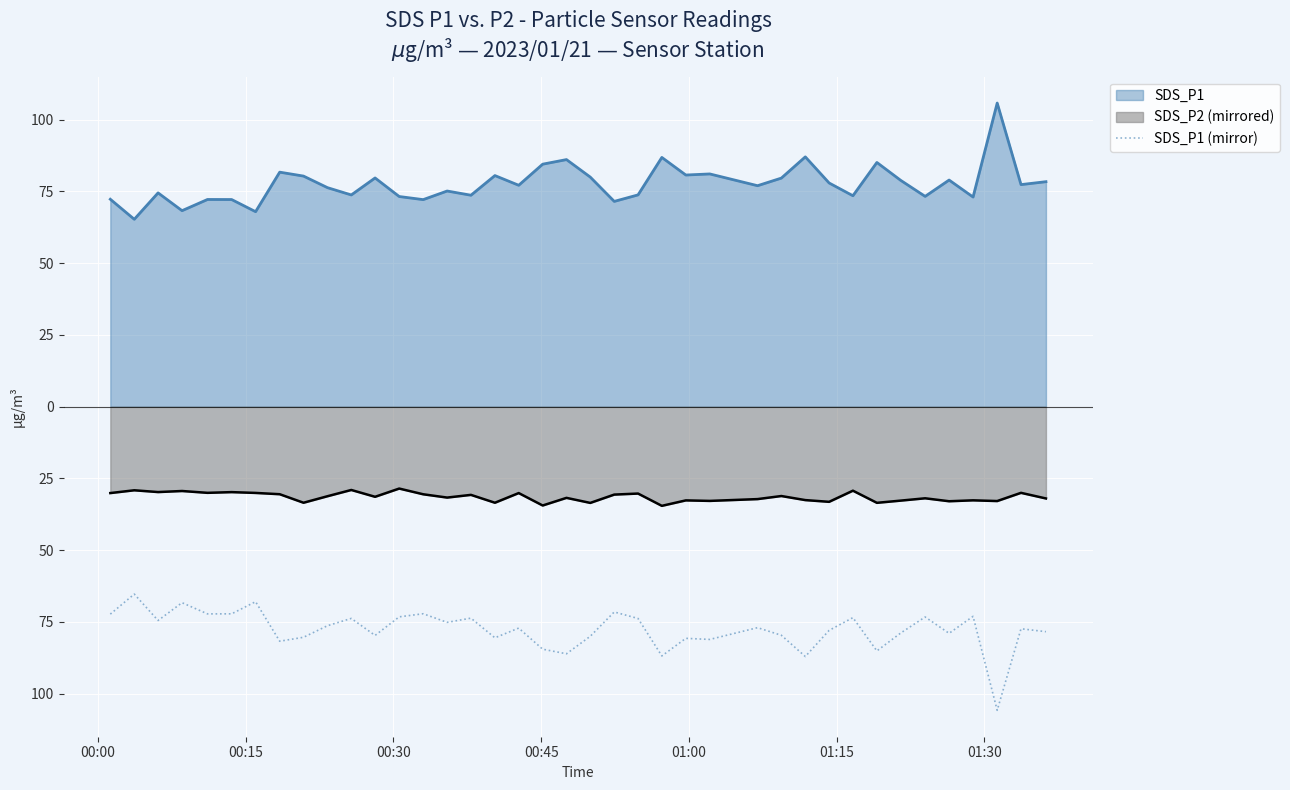

What is the approximate value at 00:00?

-72.3